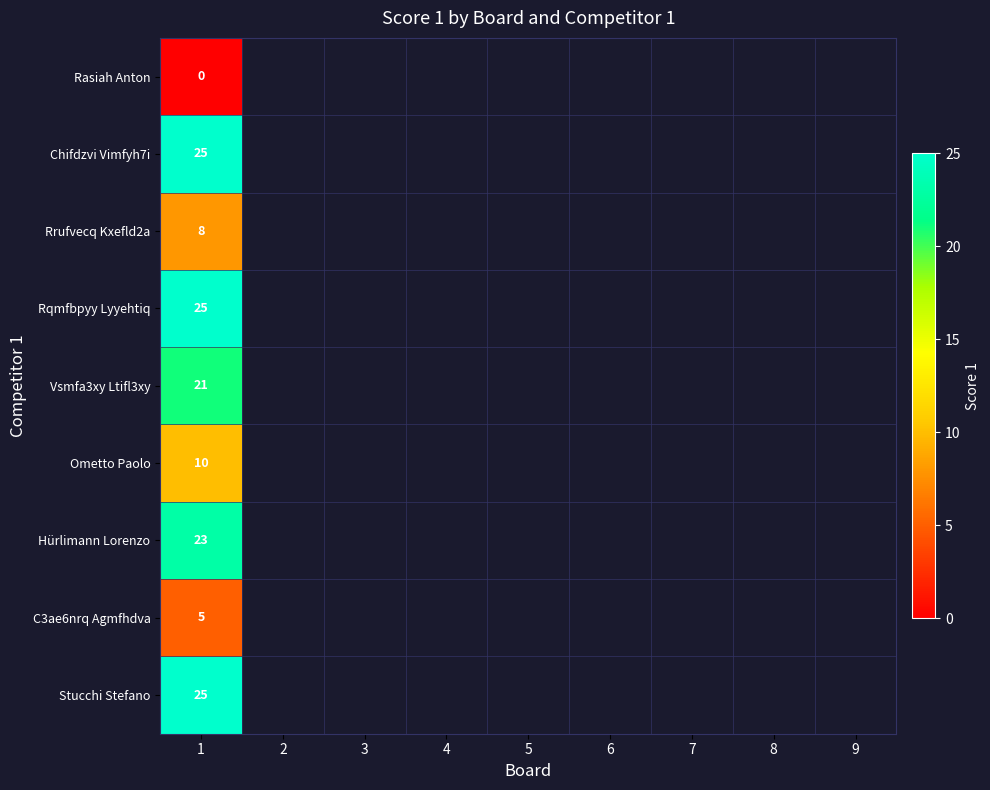

Which has a higher value, 9 or 3?

3